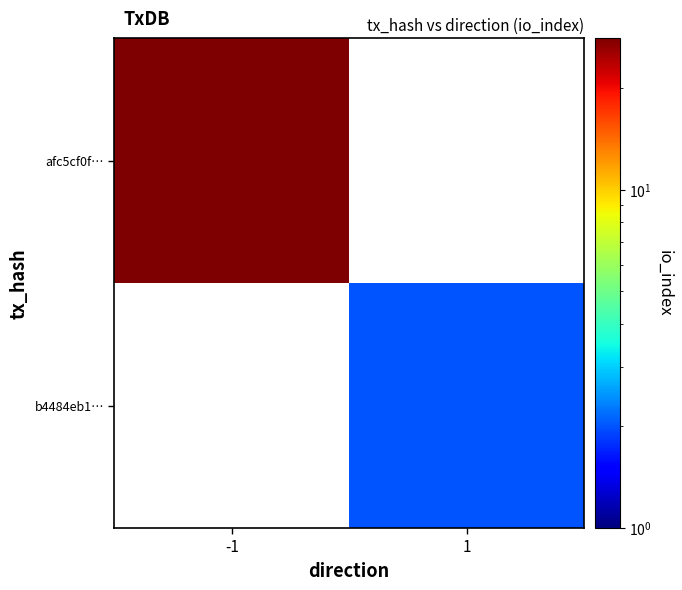

List the labels in order of b4484eb1… value, largest first.

-1, 1